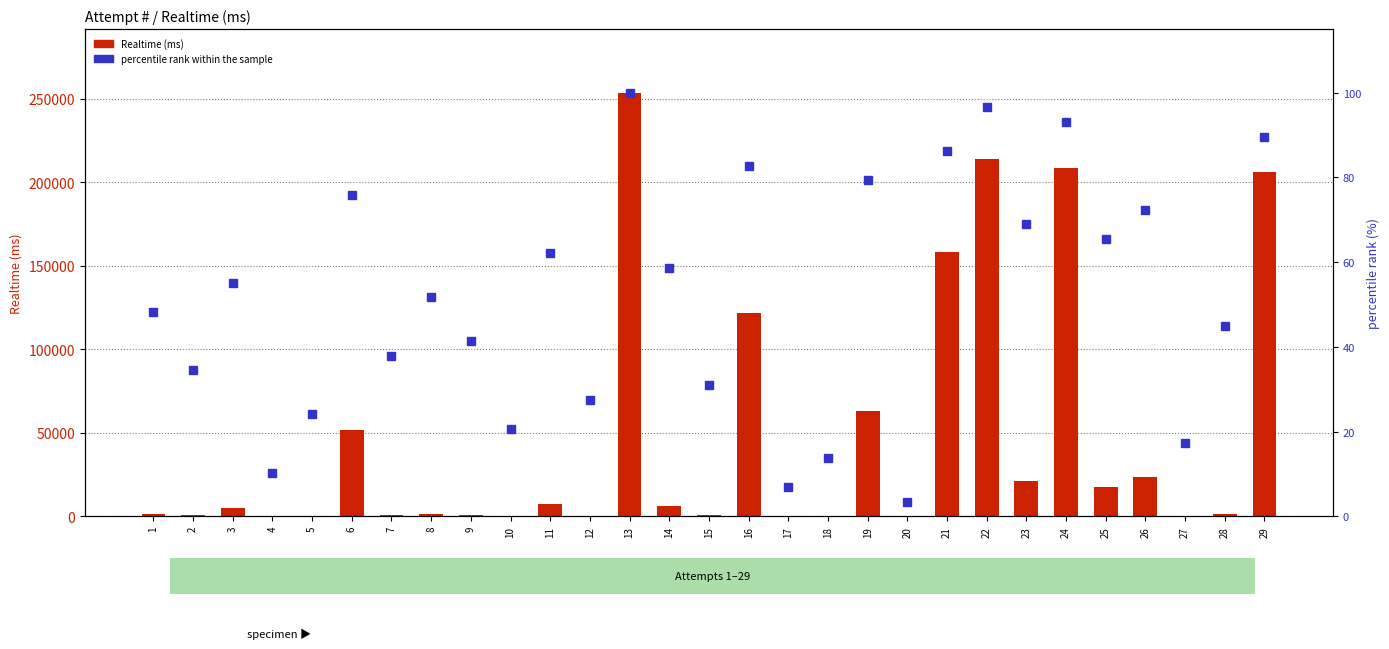

Which series changed the most between 23 and 28?

Realtime (ms)